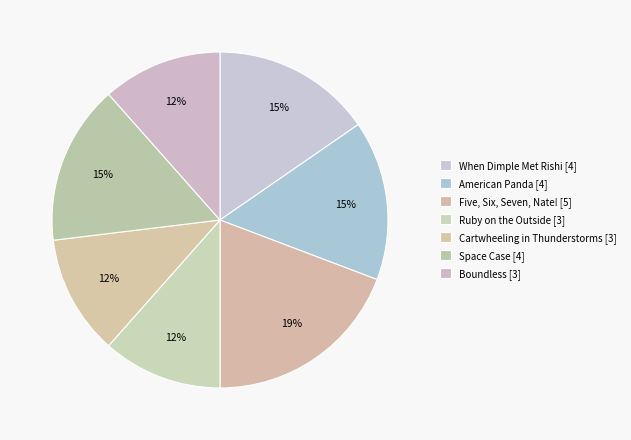

How many slices are in this pie chart?

7